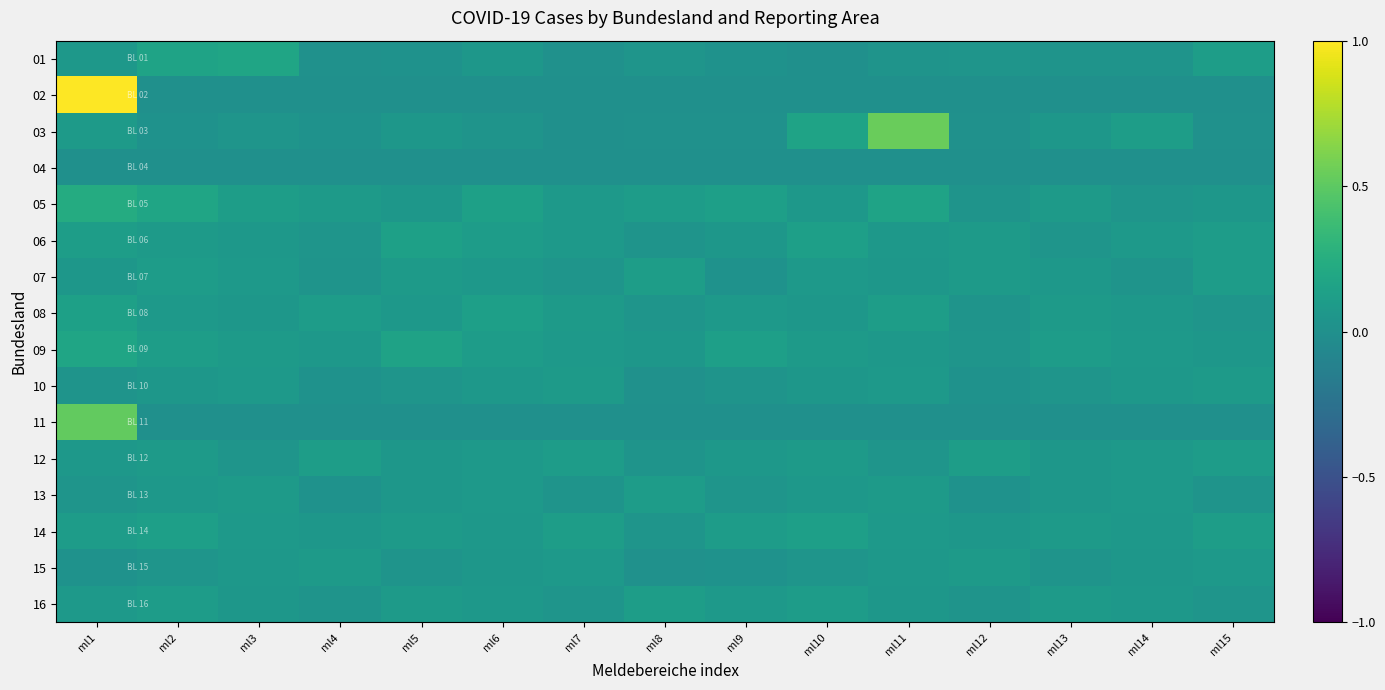

At which category is the sum across all series the highest?

ml1